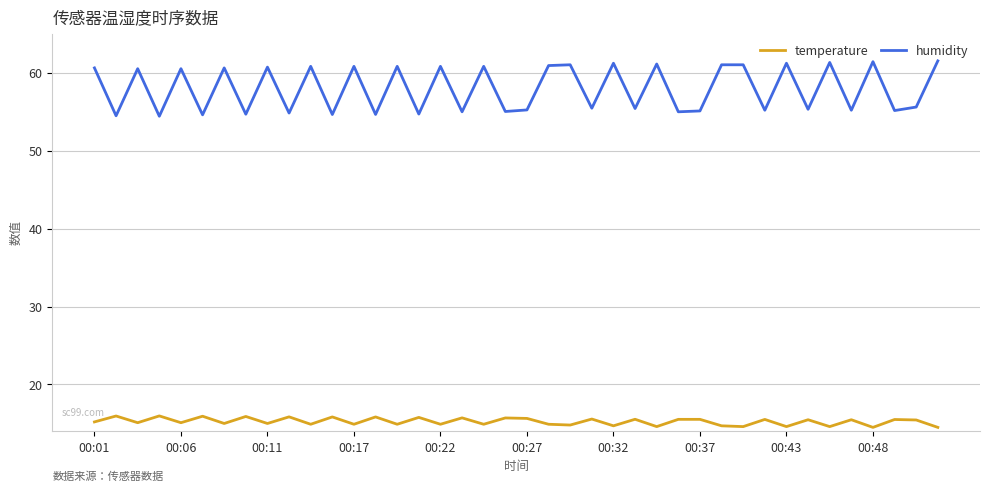

True or false: humidity and temperature intersect in this chart.

False